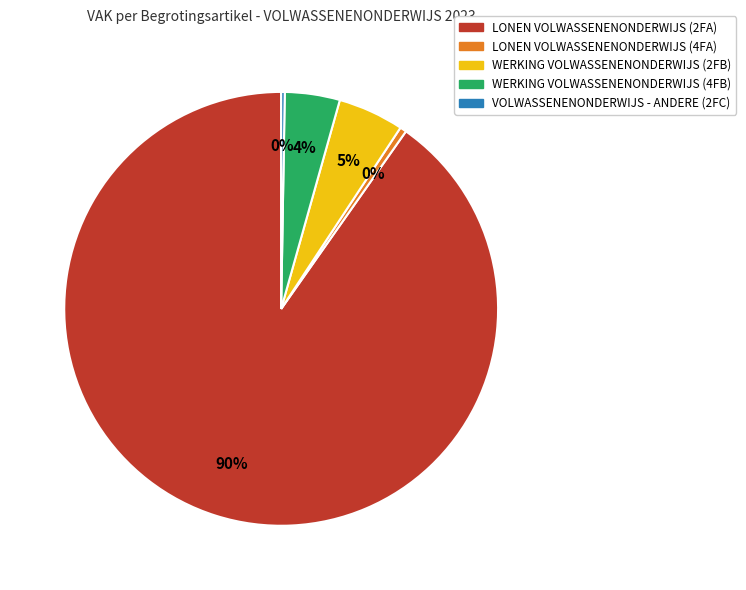

Which category has the biggest portion of the pie?

LONEN VOLWASSENENONDERWIJS (2FA)